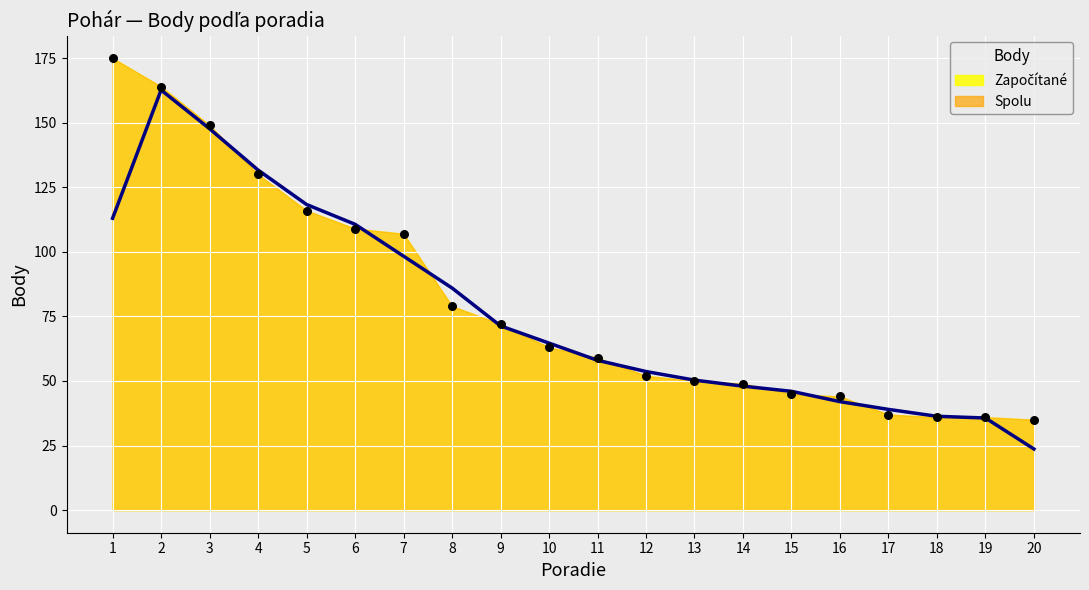

Between 10 and 20, which is larger?

10